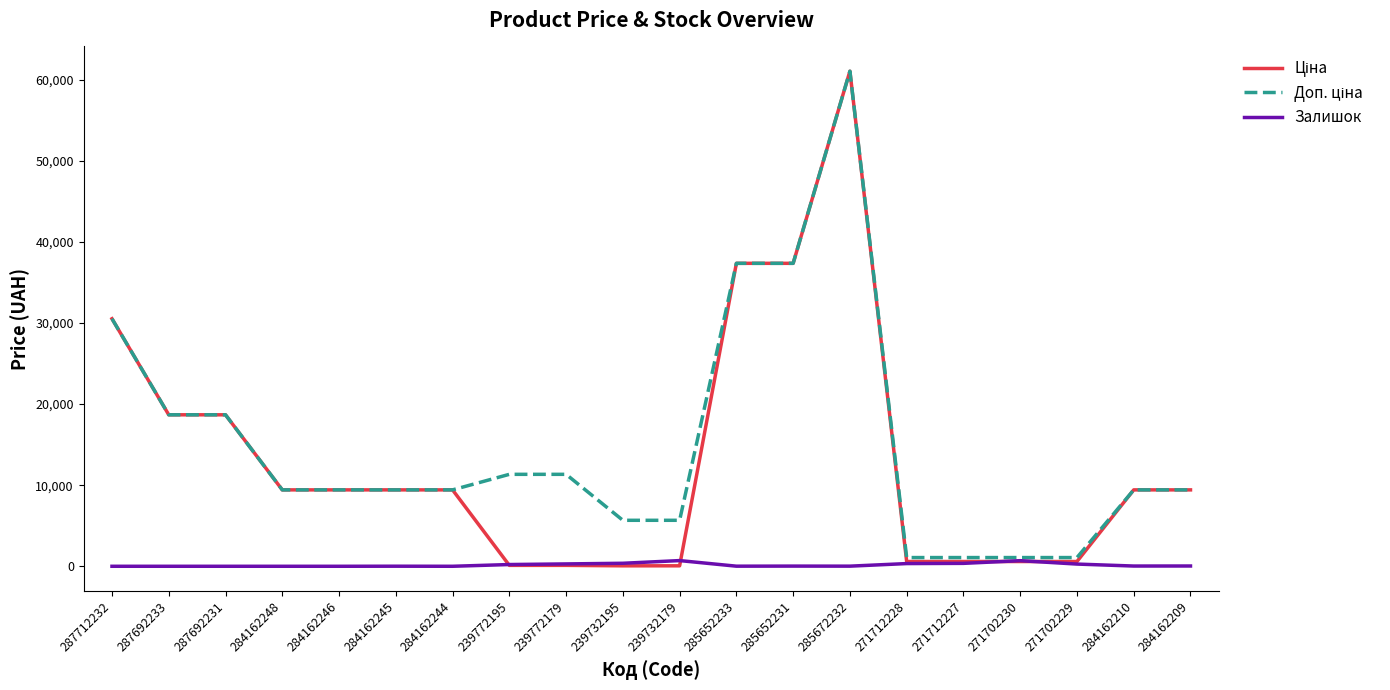

Count the number of categories in the chart.

20